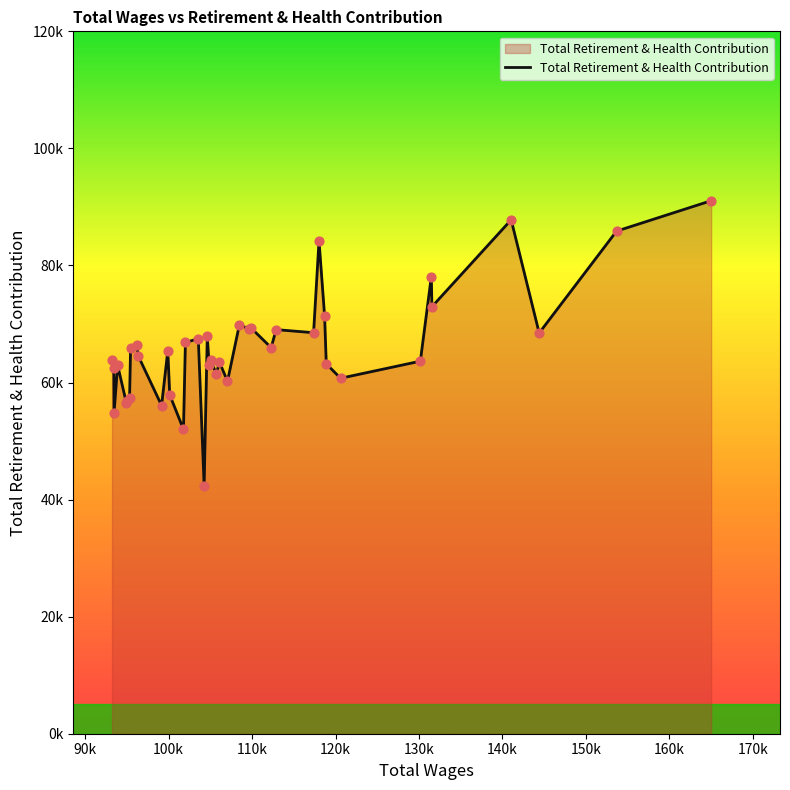

Is this an area chart (filled region under the line)?

Yes